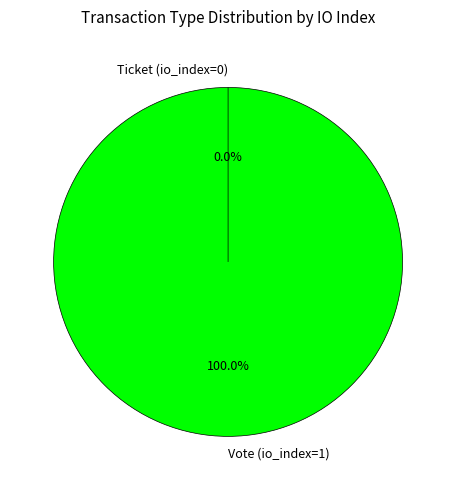

To the nearest percent, what is the difference between the largest and smallest slice percentages?

100%